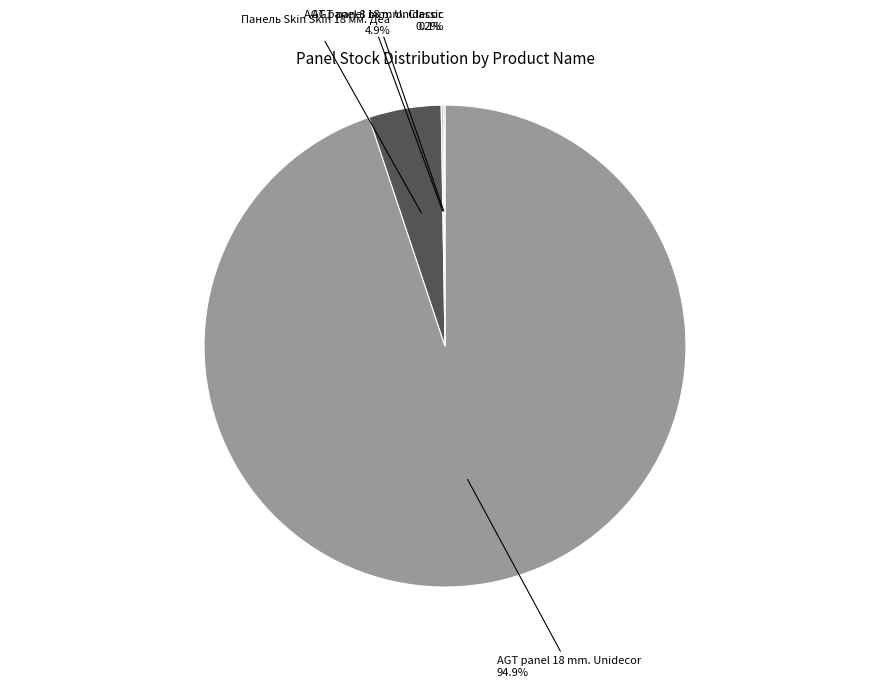

Which category has the biggest portion of the pie?

AGT panel 18 mm. Unidecor